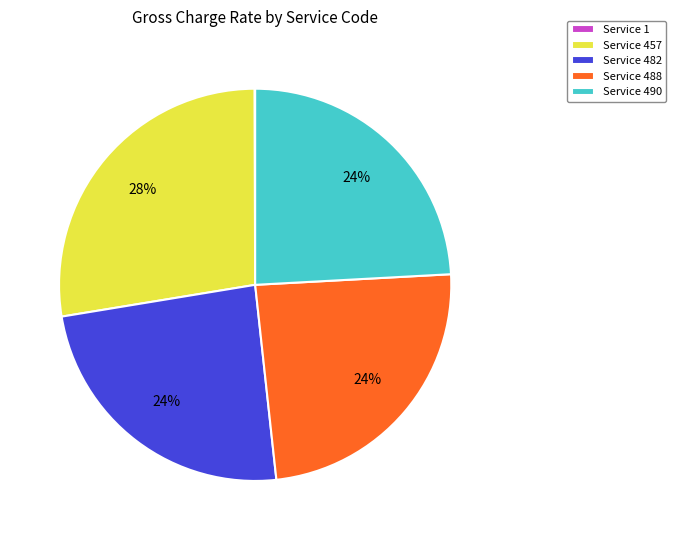

To the nearest percent, what is the average slice percentage?

20%